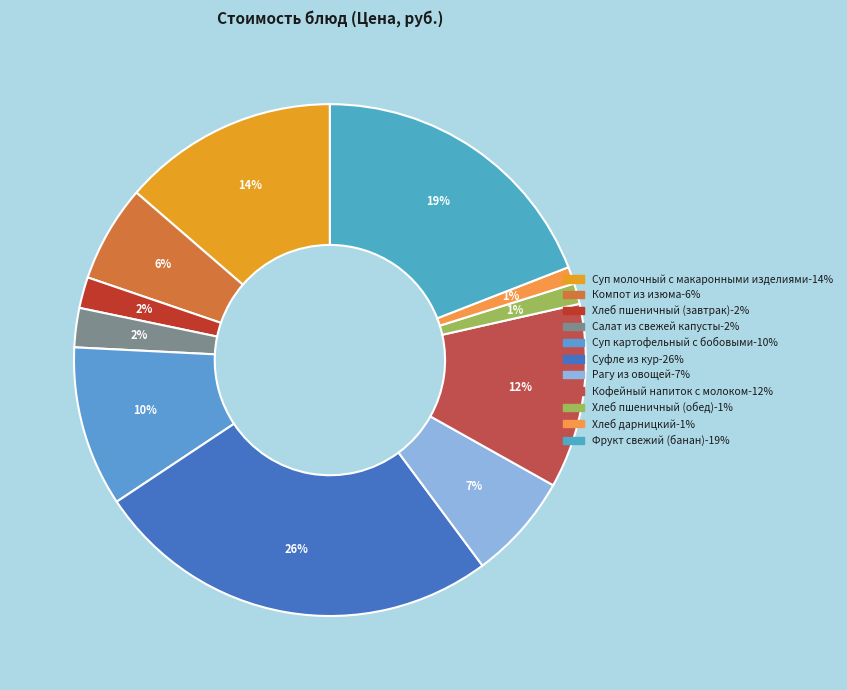

What is the largest slice in the pie chart?

Суфле из кур